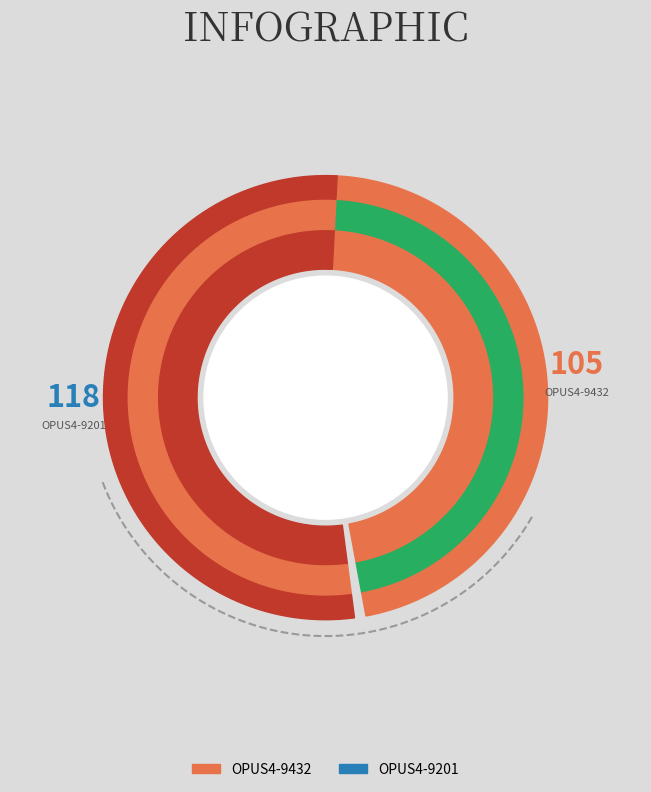

To the nearest percent, what is the difference between the largest and smallest slice percentages?

6%